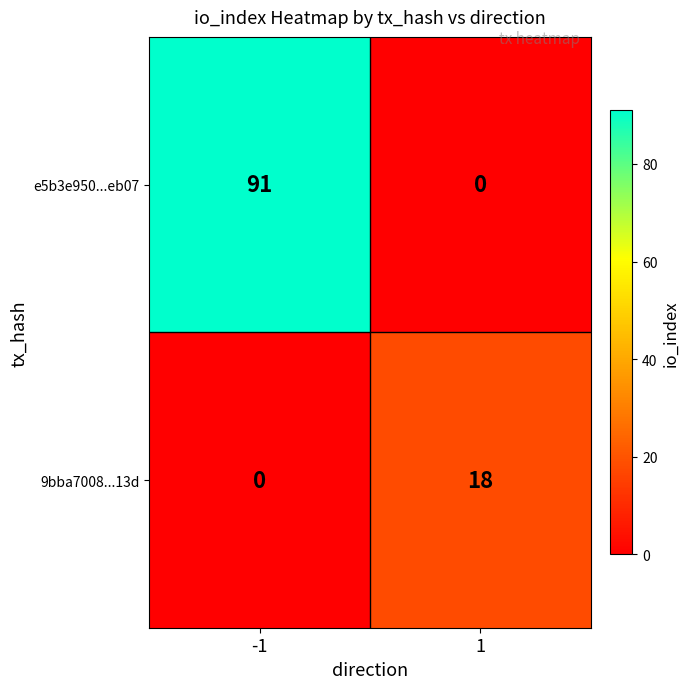

What is the difference between the maximum and minimum values in the 9bba7008...13d series?

18